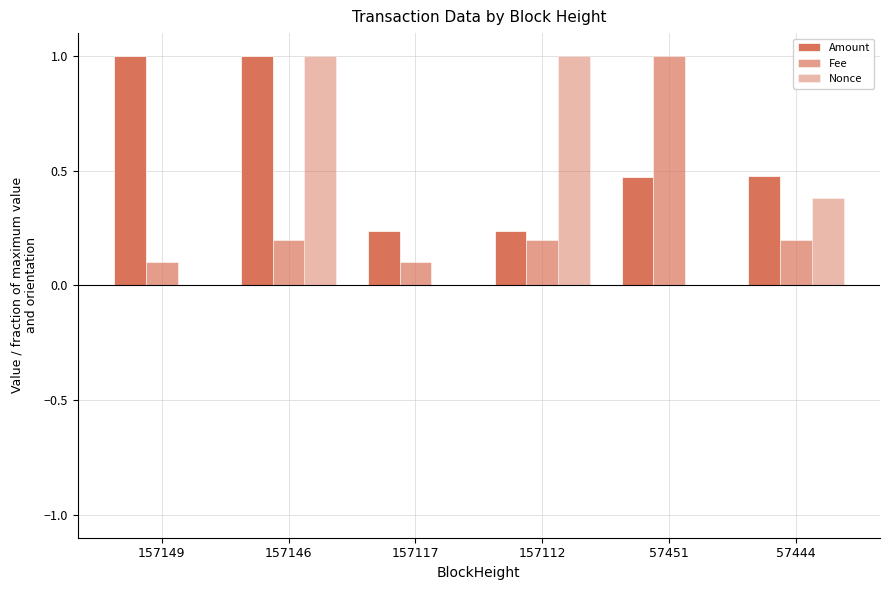

What is the total value across all series at 157112?

1.4